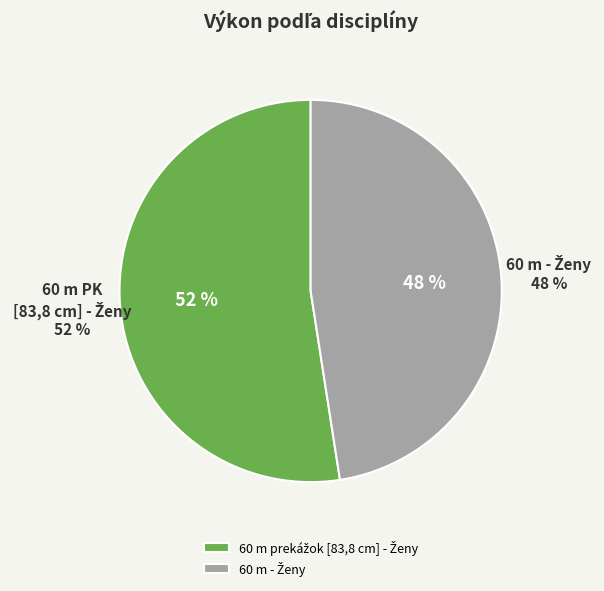

Is there any slice that represents more than half of the pie?

Yes